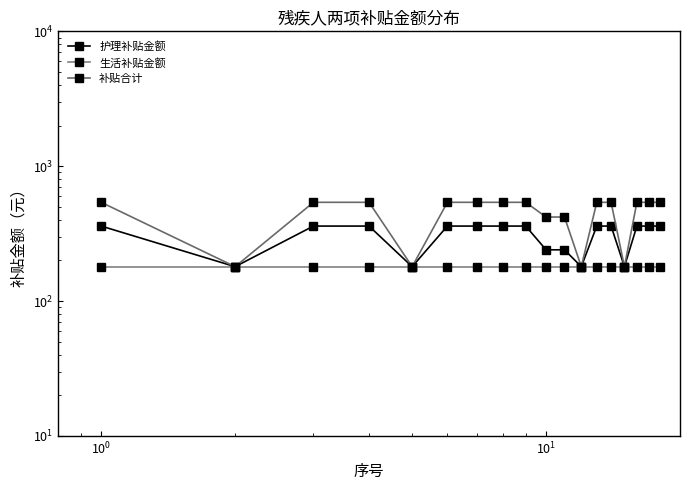

What are all the series names shown in the legend?

护理补贴金额, 生活补贴金额, 补贴合计